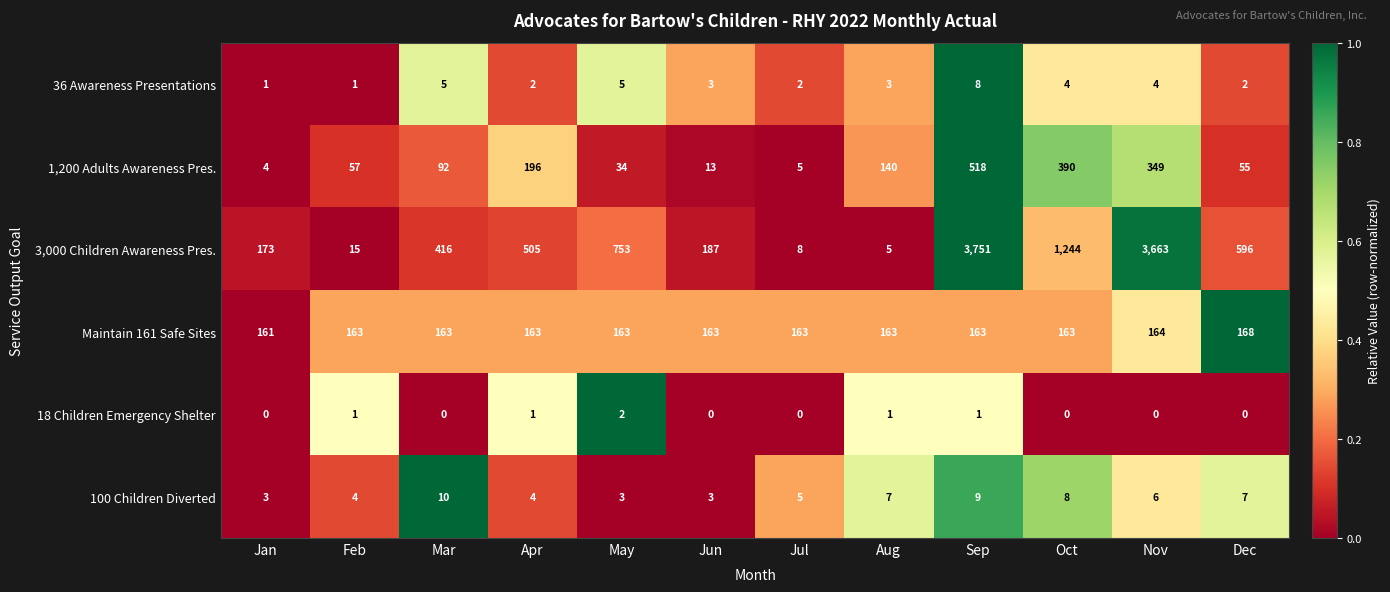

What is the difference between the second highest and second lowest values in the 36 Awareness Presentations series?

4